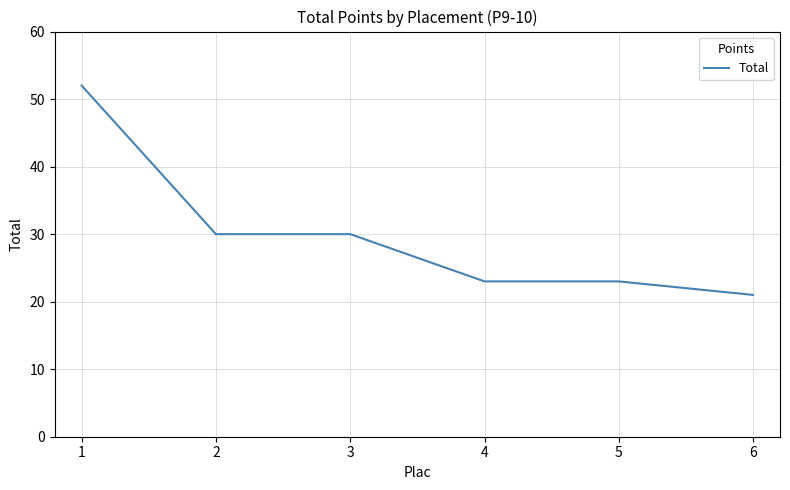

At which category does the chart reach its minimum across all series?

6